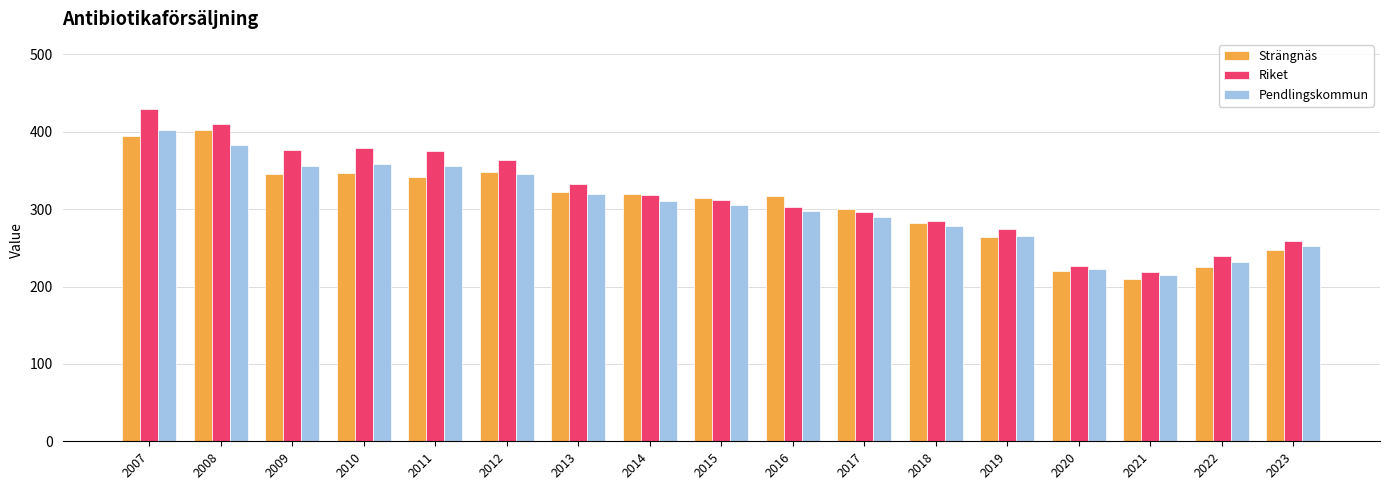

What is the total value across all series at 2012?

1056.9